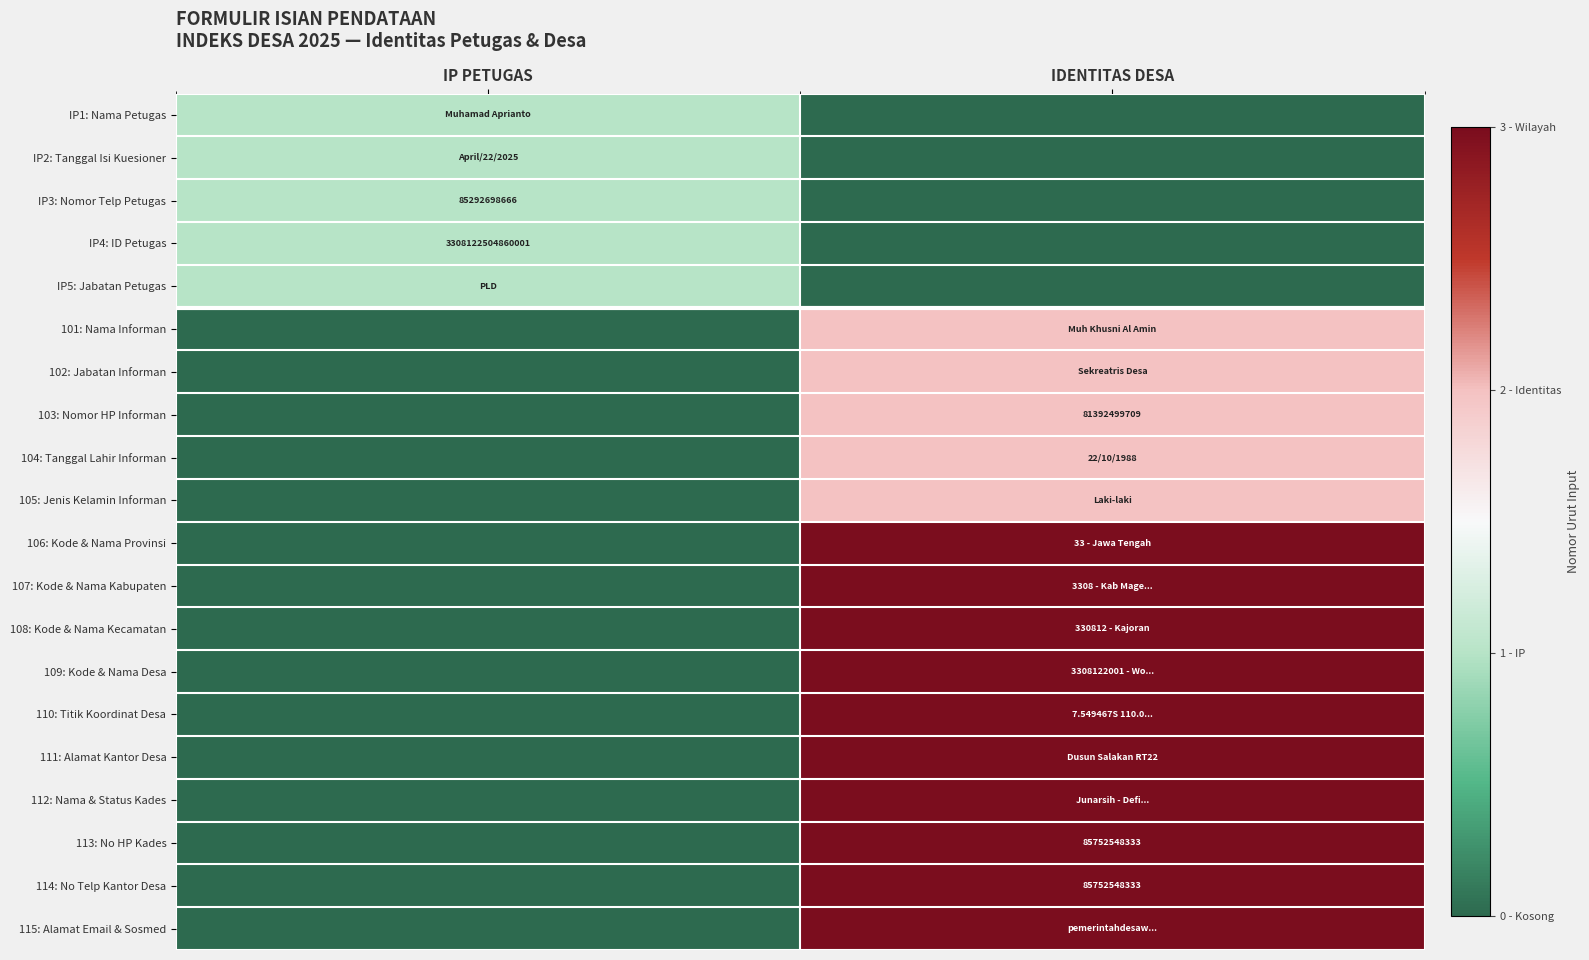

Which category has the highest value across all series?

IDENTITAS DESA